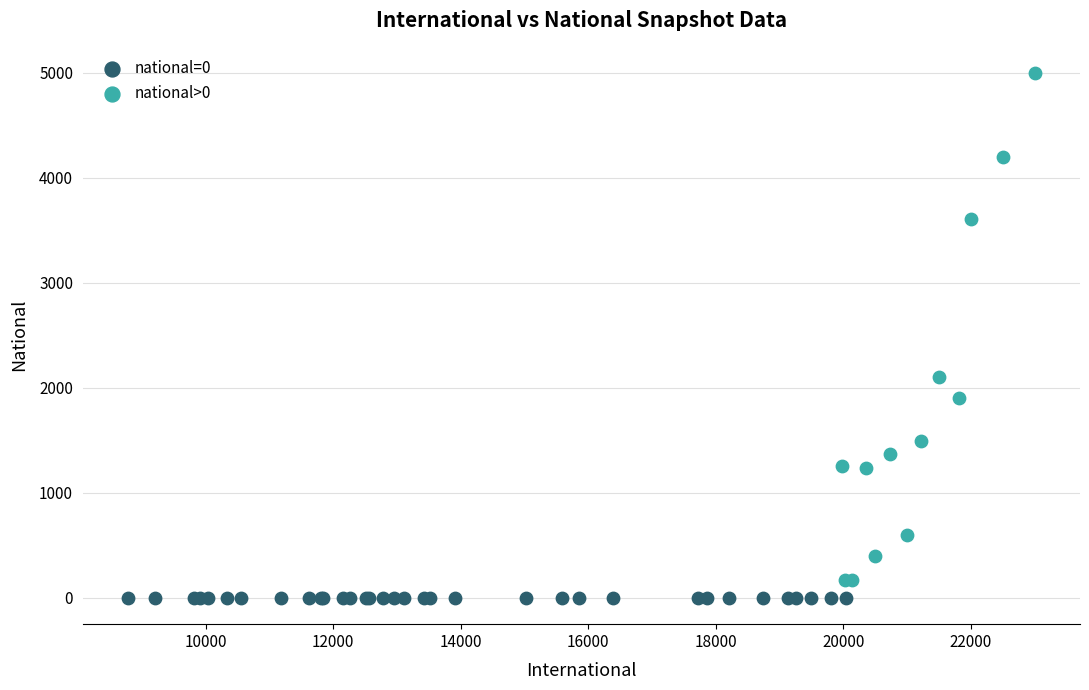

Which series reaches the maximum Y coordinate?

national>0